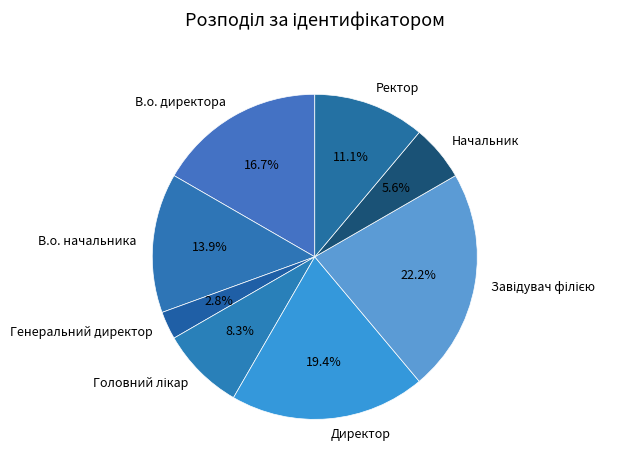

To the nearest percent, what percentage of the pie is Генеральний директор?

3%